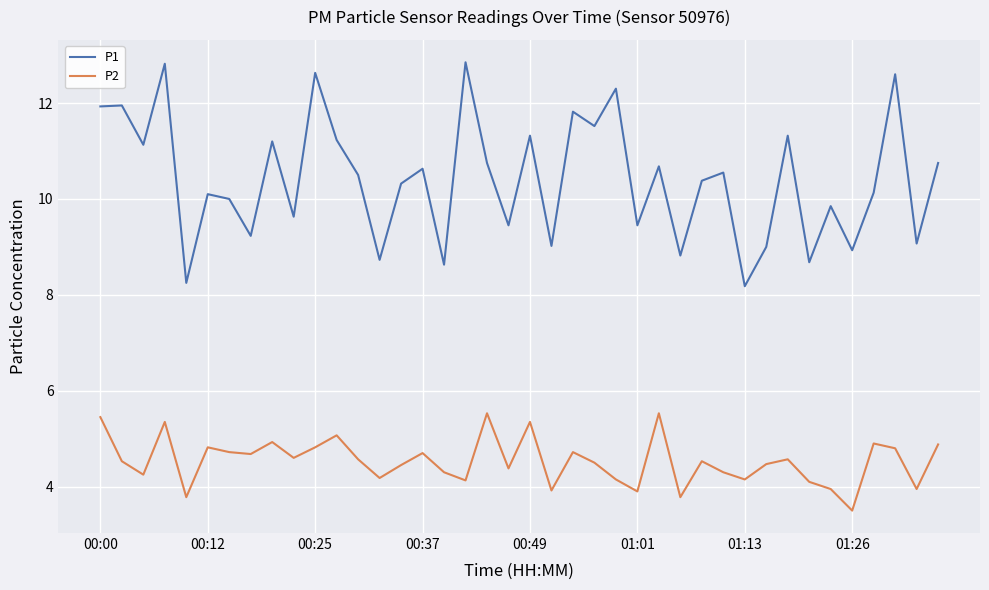

Rank the series by their average value, from highest to lowest.

P1, P2